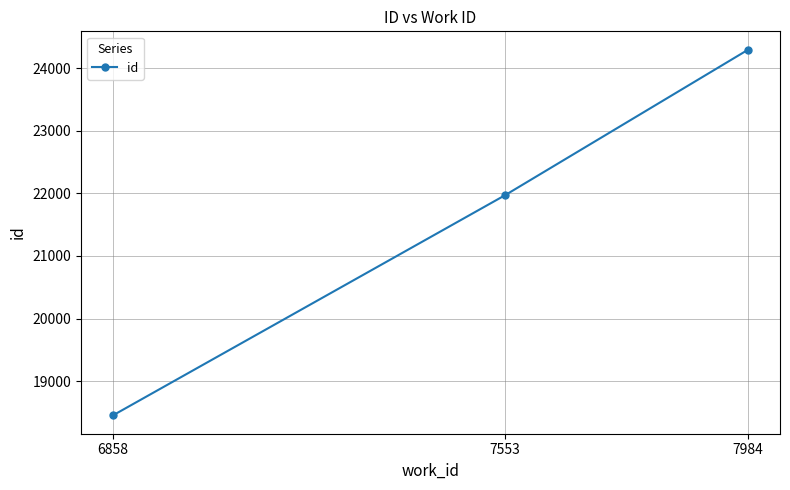

What is the value of the 3rd point from the left?

24295